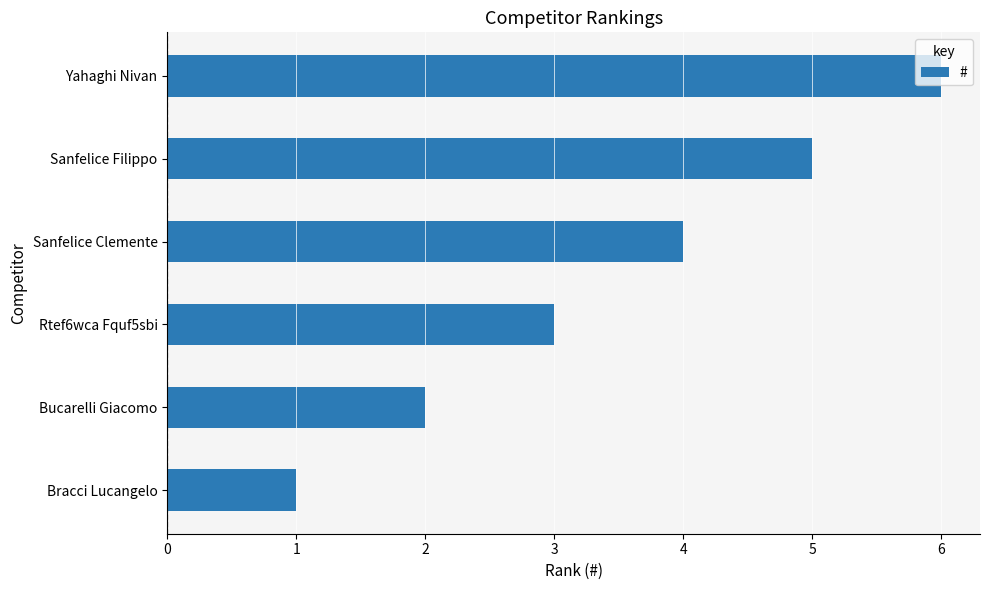

What is the smallest value displayed?

1